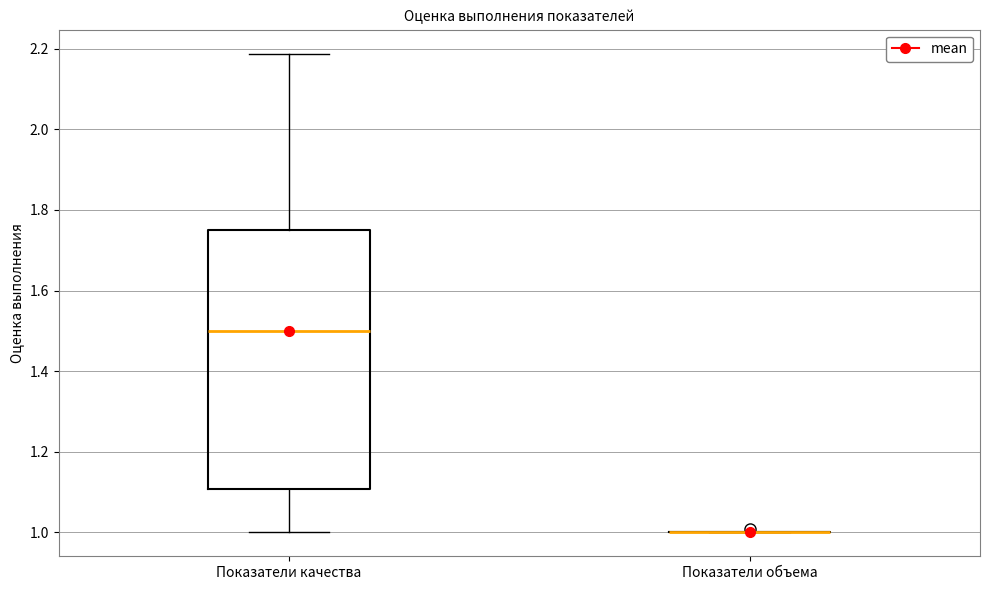

Reading left to right, read every box against the y-axis: the position of its median line, the range the box covers, and the ends of its whiskers. The values are not printed on the chart, so give them approximately, as read against the axis.

Показатели качества: median 1.50, box 1.10 to 1.76, whiskers 1.00 to 2.18
Показатели объема: box collapsed to a line at 1.00, whiskers 1.00 to 1.00